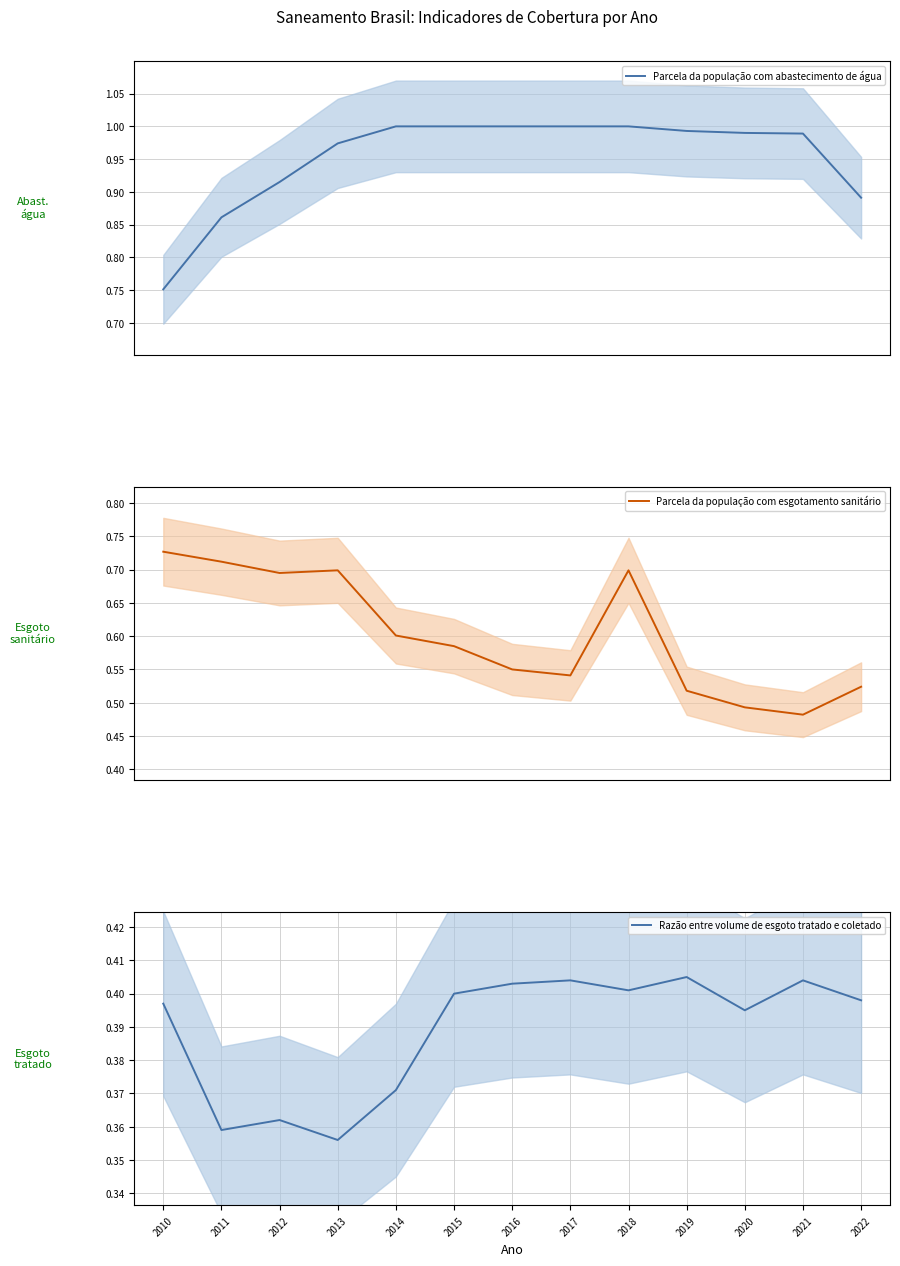

How many Razão entre volume de esgoto tratado e coletado values are between 0 and 1?

13